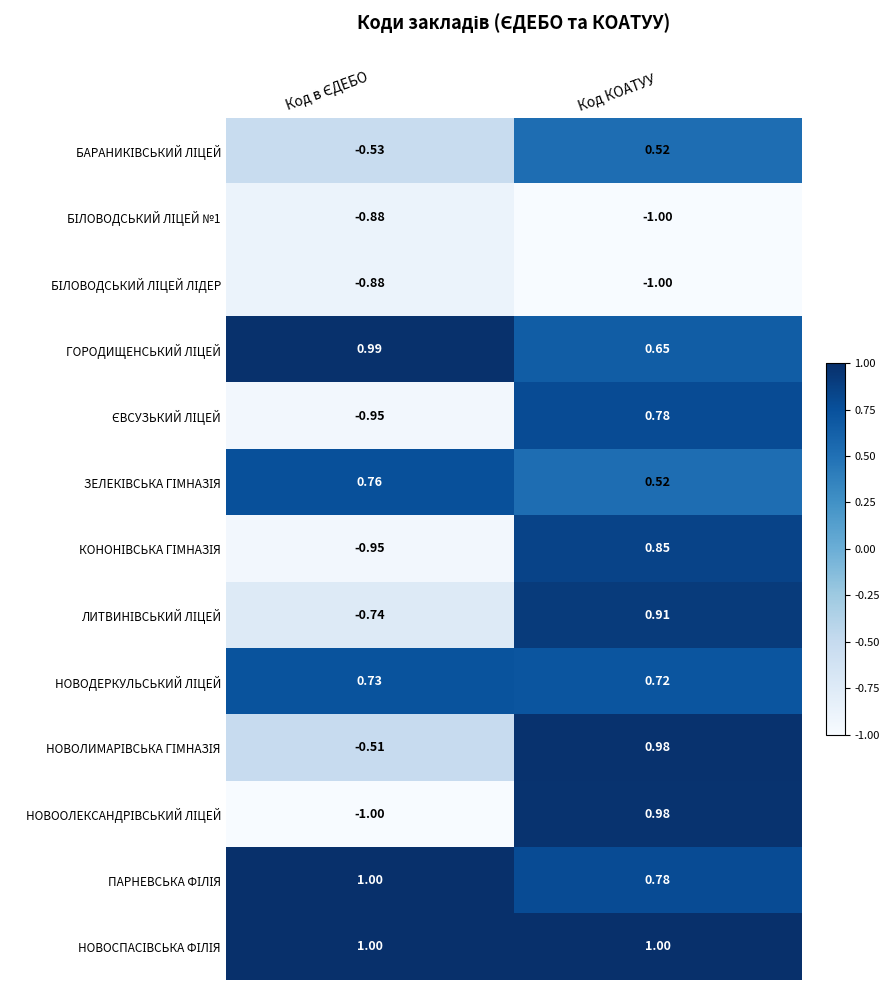

At how many categories does at least one series exceed 0?

2